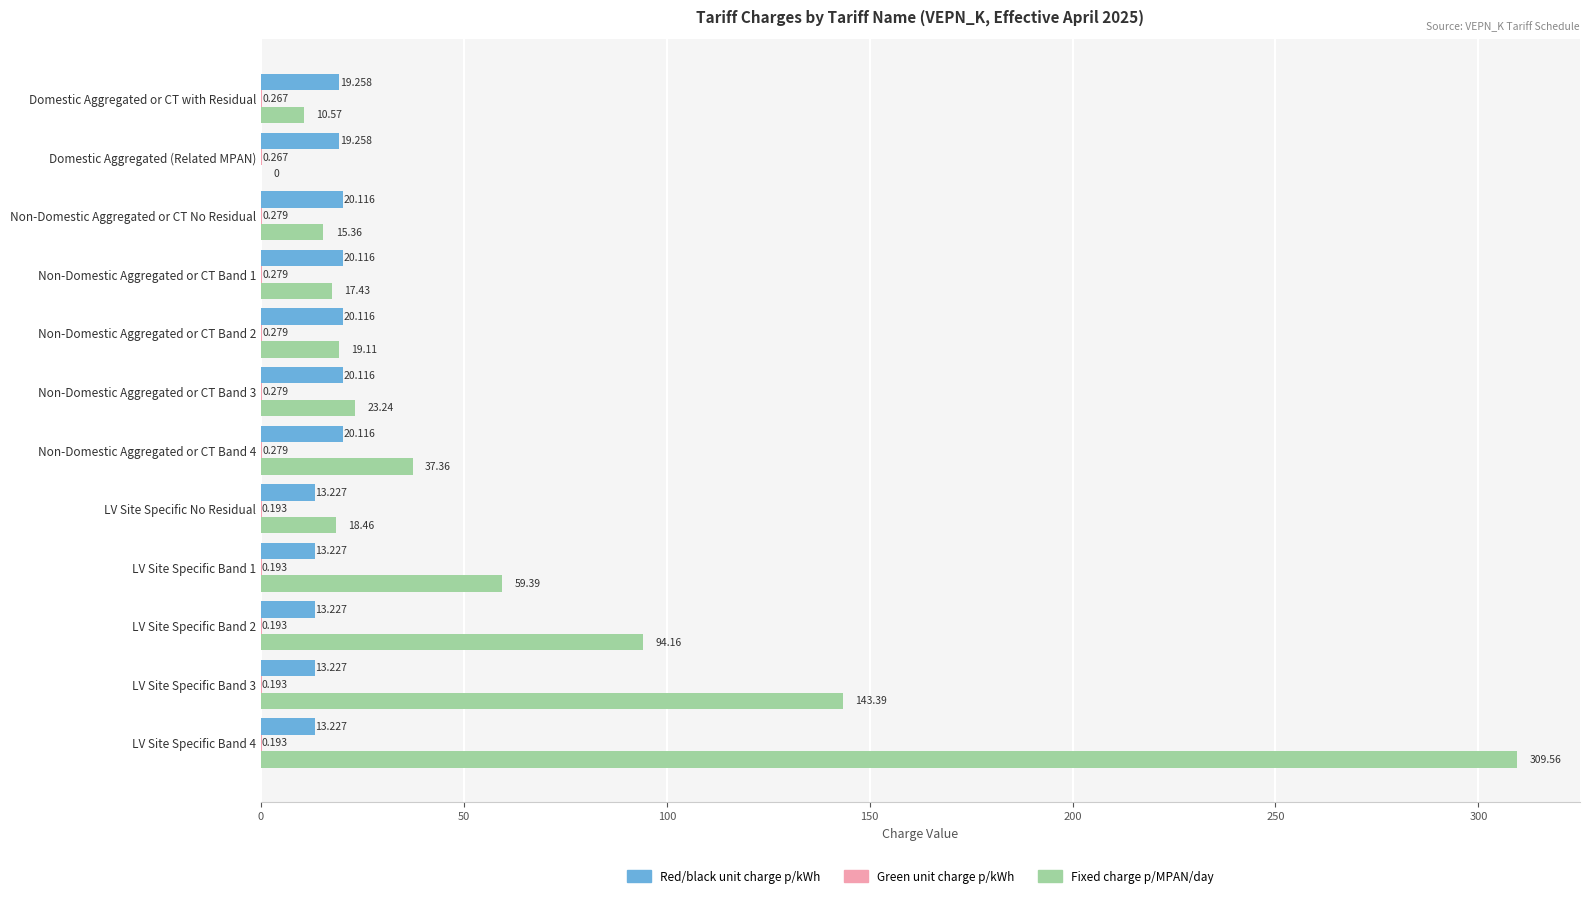

How many categories are shown in the chart?

12